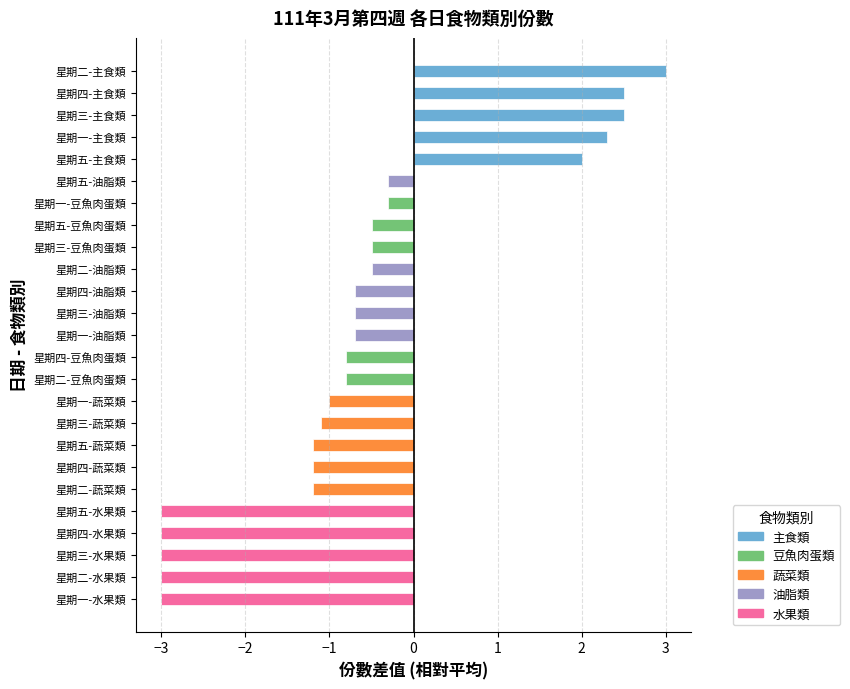

What is the approximate value at 星期四-油脂類?

-0.7